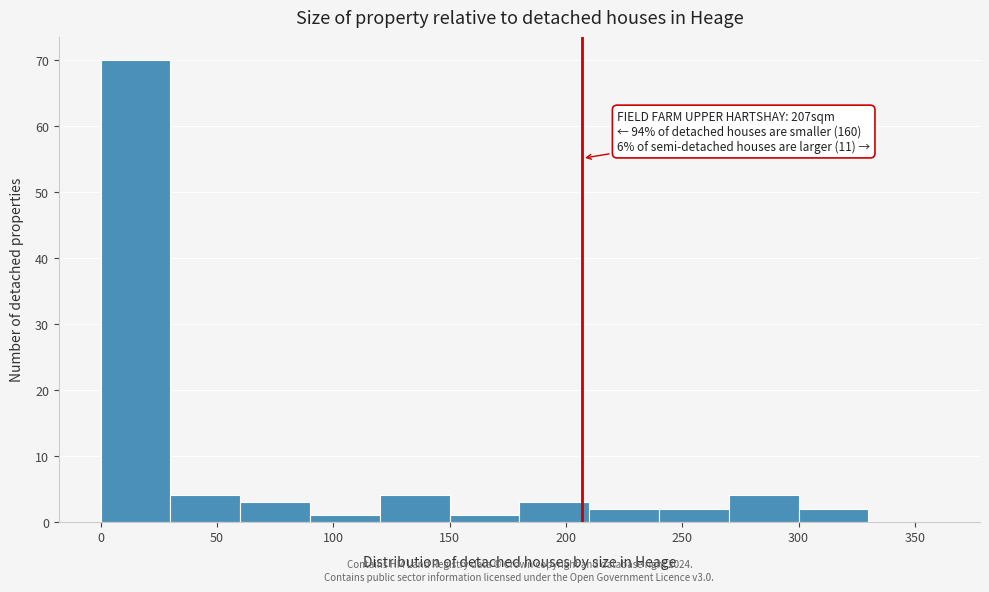

Which range on the x-axis has the tallest bar?

0 to 30